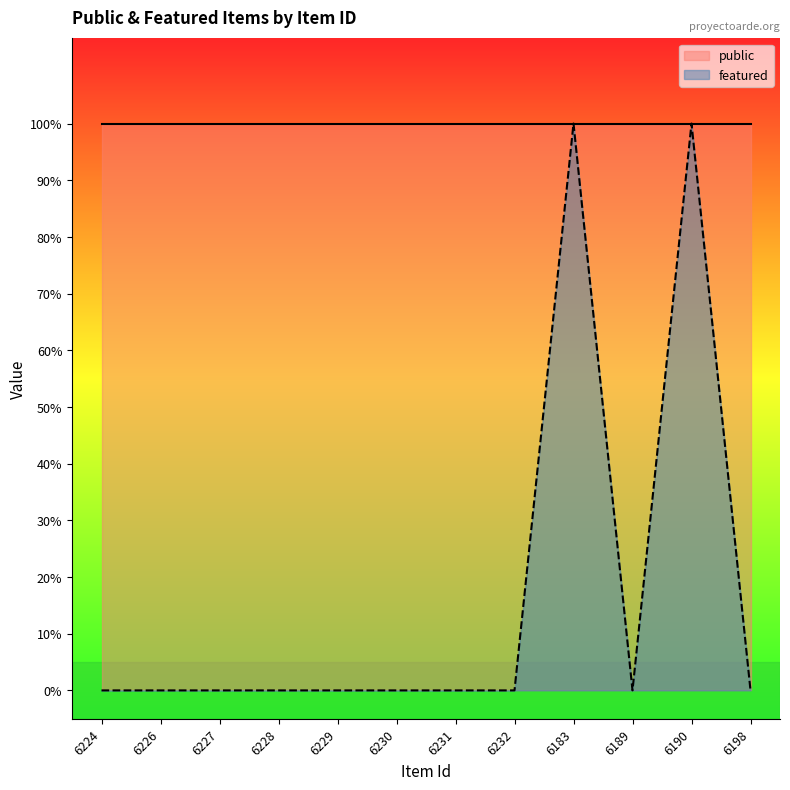

Where is the data nearest to the value 0?

6224